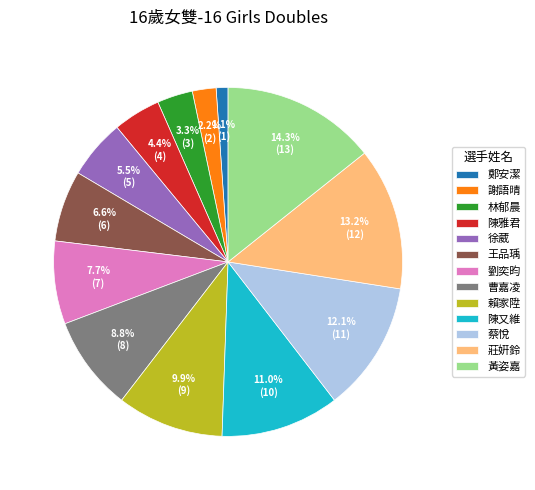

To the nearest percent, what is the difference between the 陳又維 and 陳雅君 slice percentages?

7%